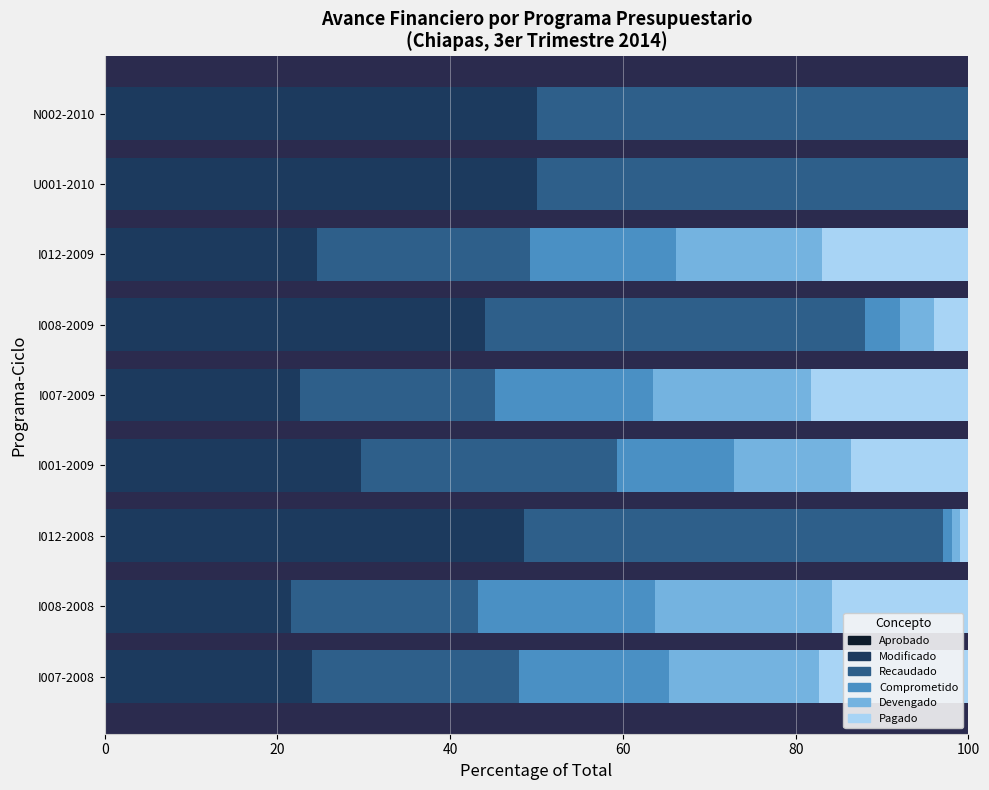

What is the total value across all series at U001-2010?

100.0